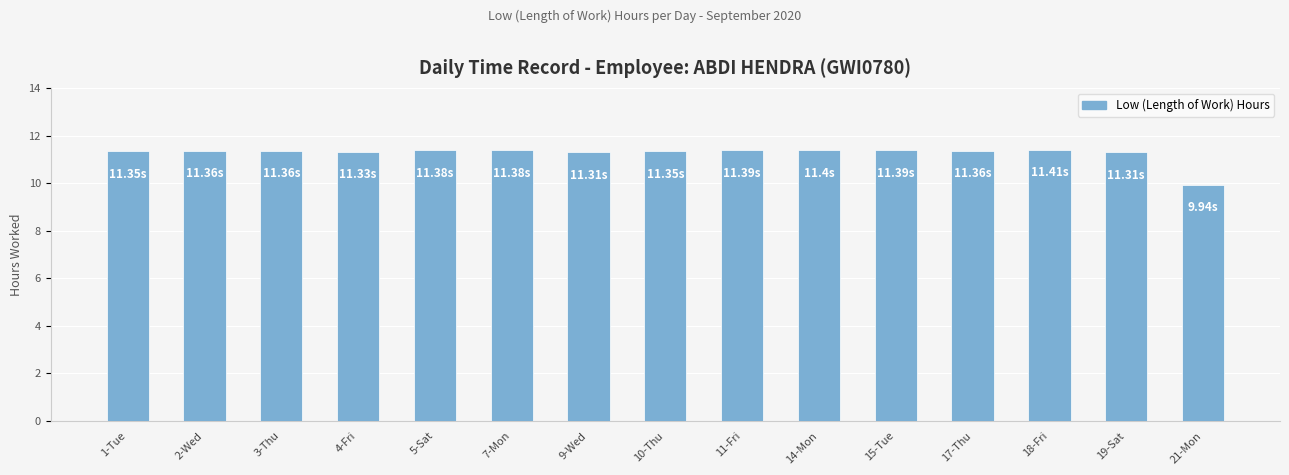

What is the average value?

11.3